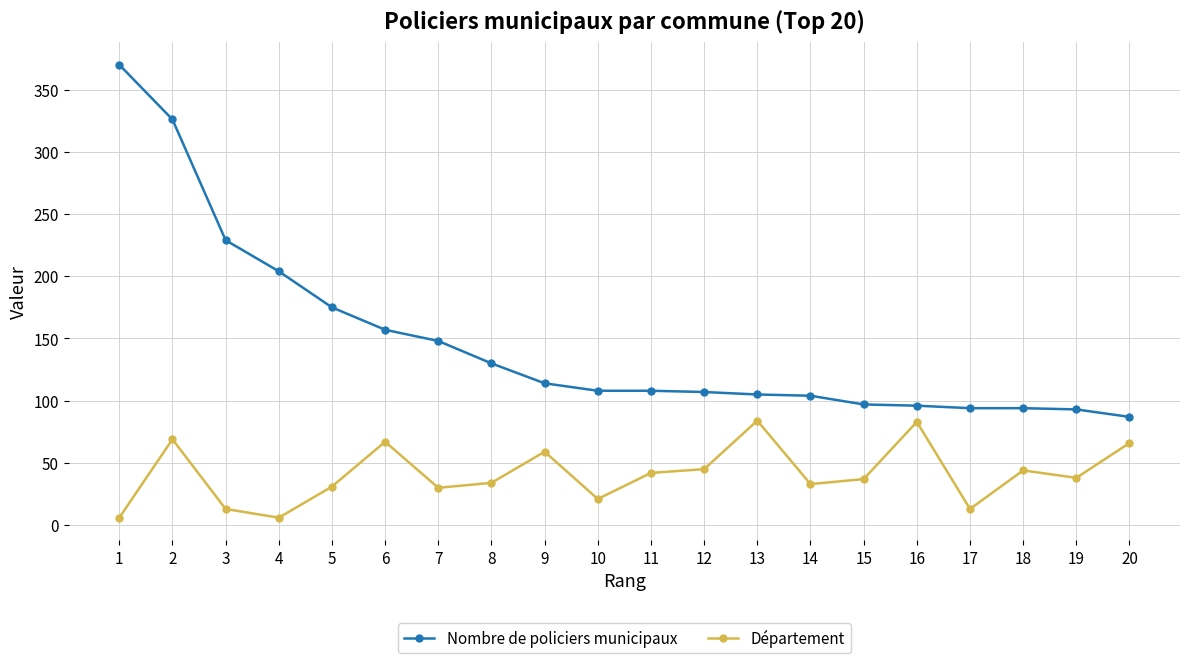

What is the highest value of the Département series?

84